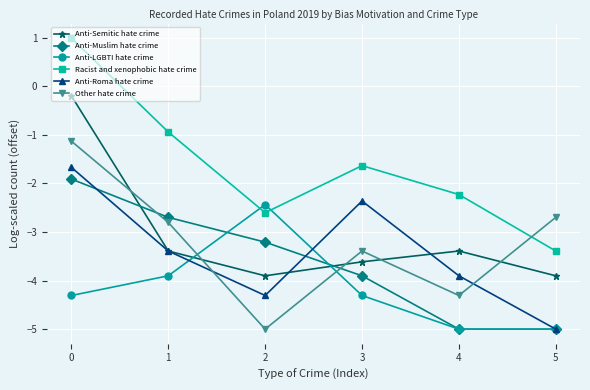

What is the sum of the Anti-LGBTI hate crime values at 0 and 4?

-9.3